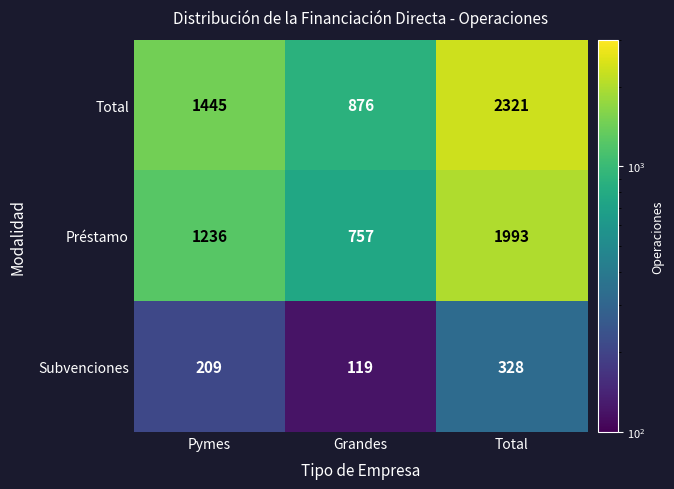

What is the difference between the highest and lowest values at Grandes?

757